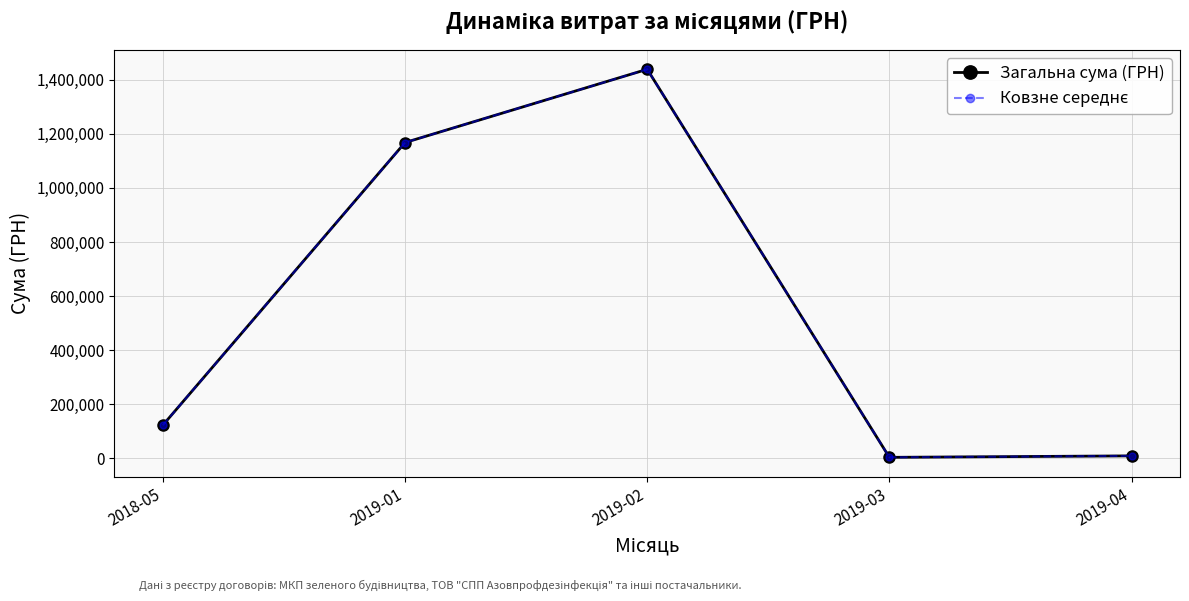

What position from the right is 2019-04?

1